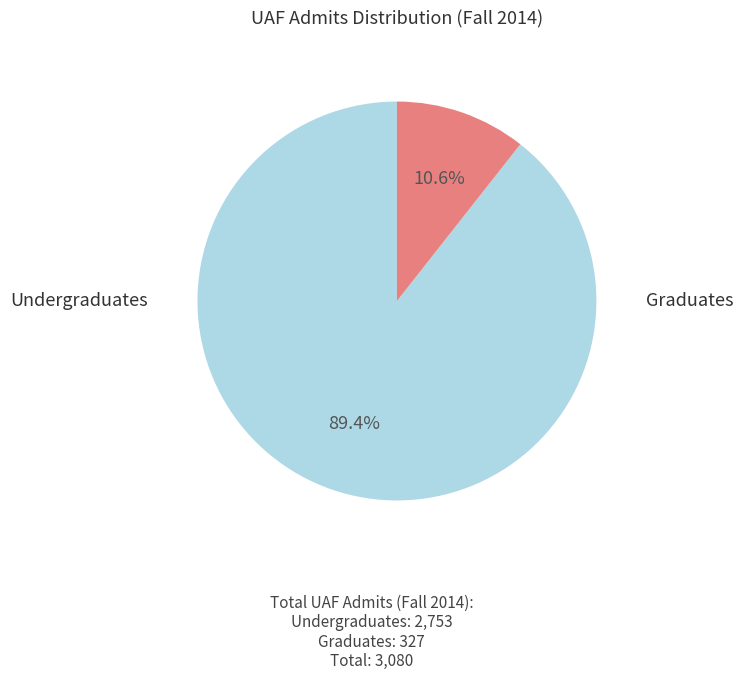

Is there a majority slice in this chart?

Yes